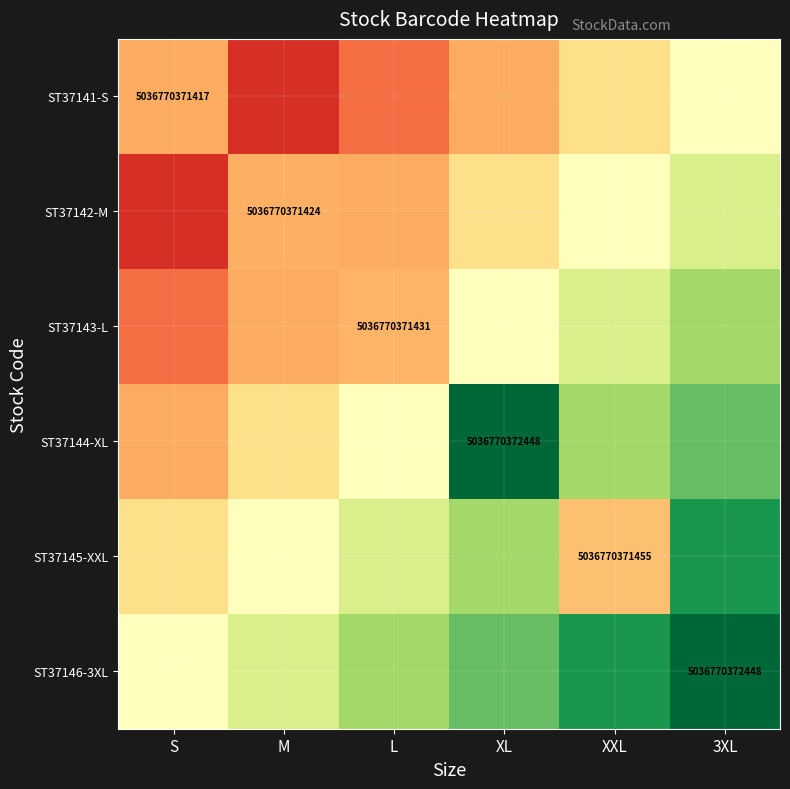

The value of ST37145-XXL at XXL is 8702740915336.5. True or false?

False